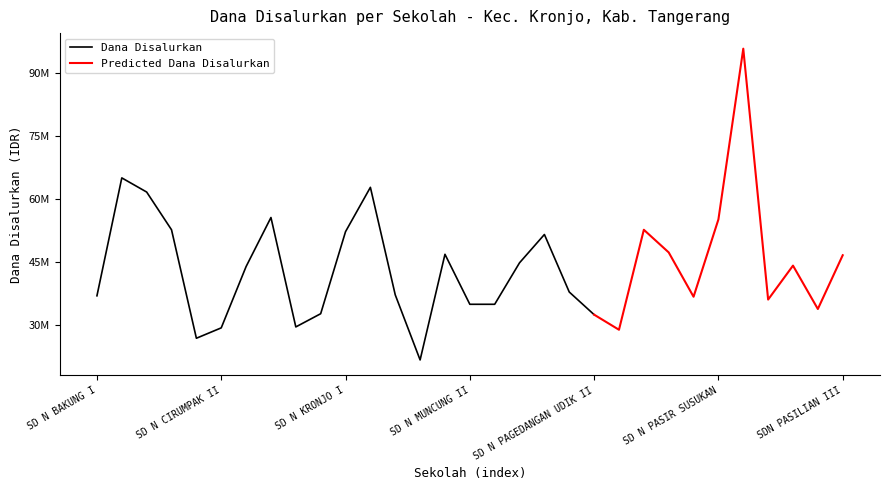

What is the total value across all series at SD N KEDUNG?

58950000